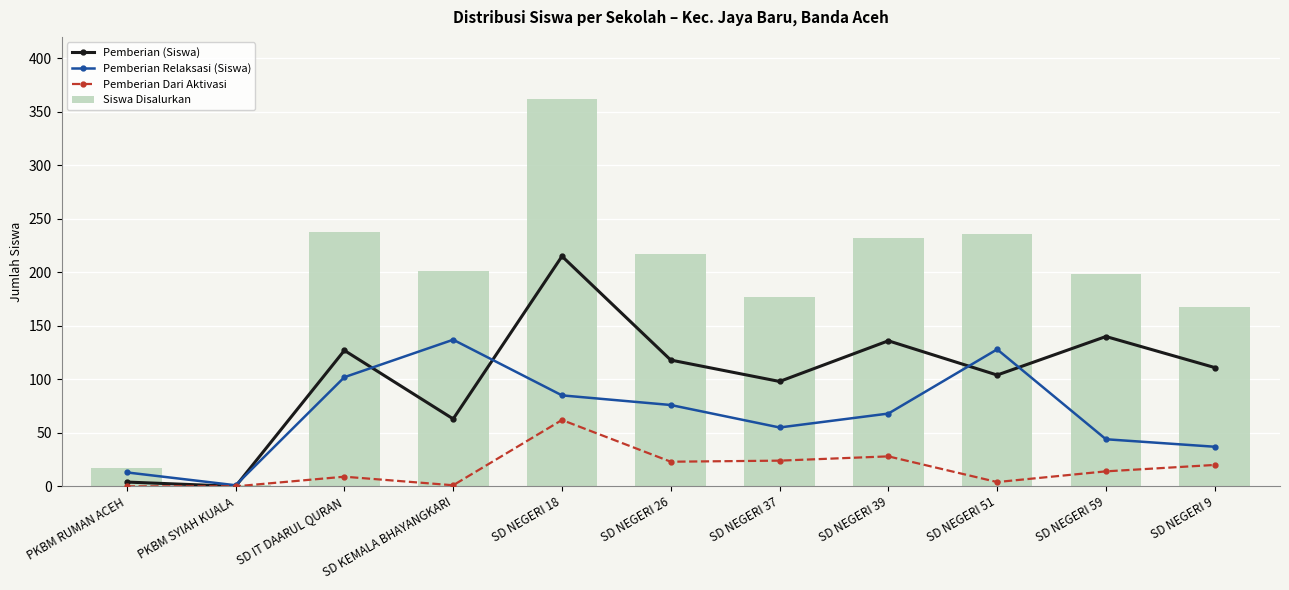

What is the label of the 11th bar from the right?

PKBM RUMAN ACEH